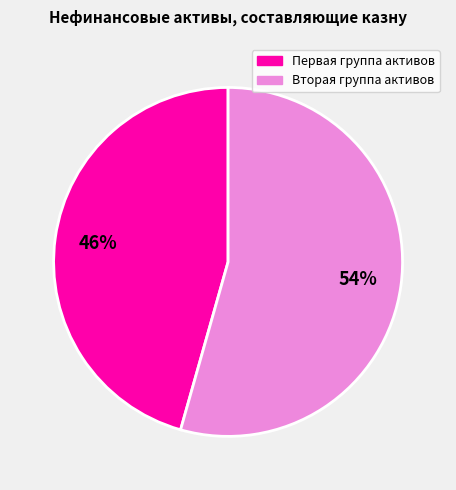

To the nearest percent, what is the average slice percentage?

50%